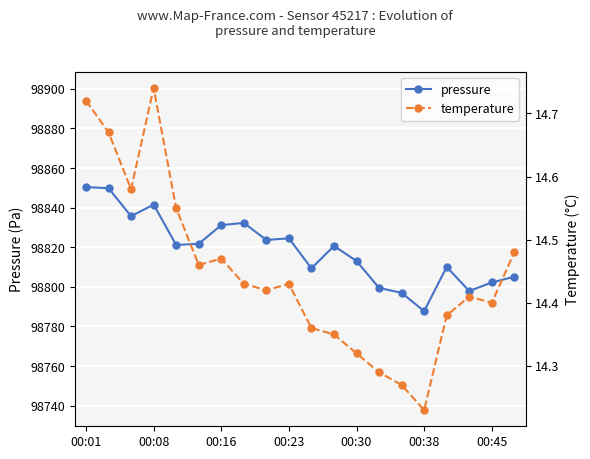

Rank the series by their maximum value, from lowest to highest.

temperature, pressure